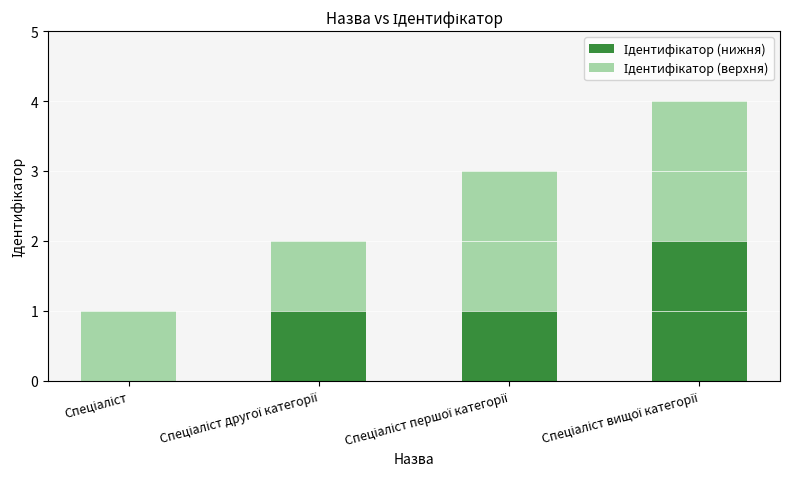

Count the number of data series in this chart.

2